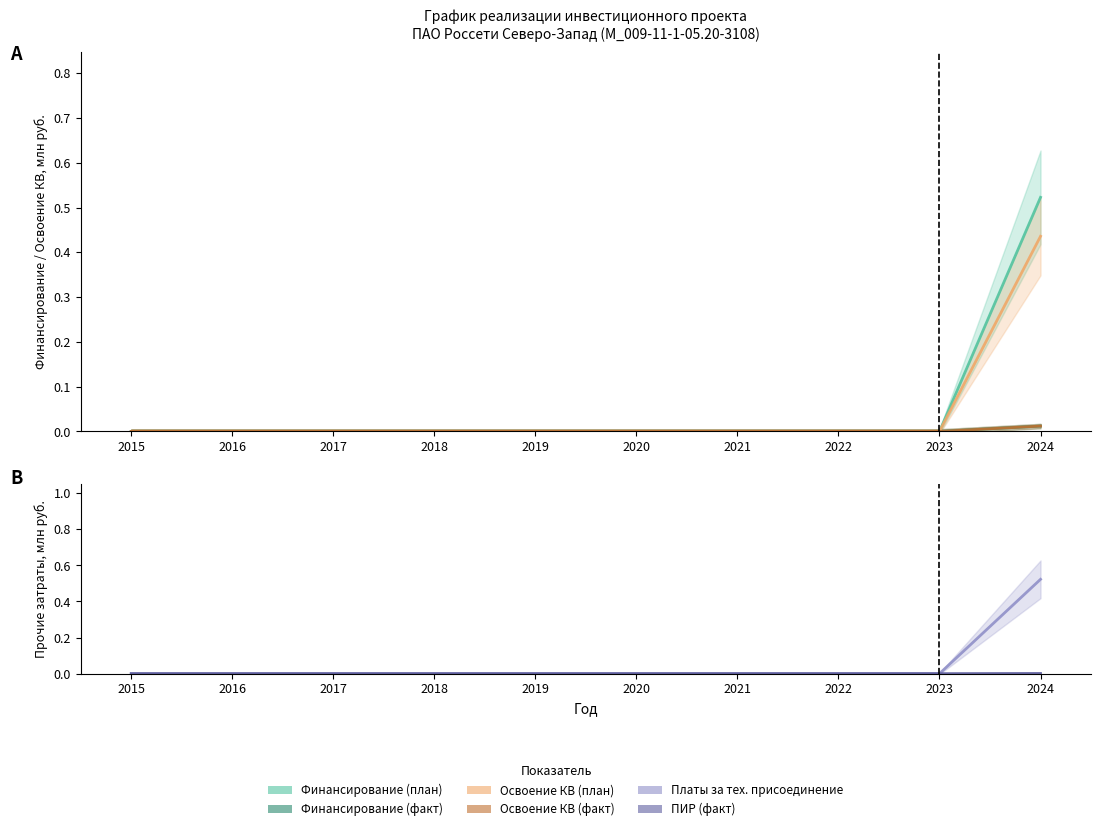

At which label is Освоение КВ (факт) closest to 0?

2015